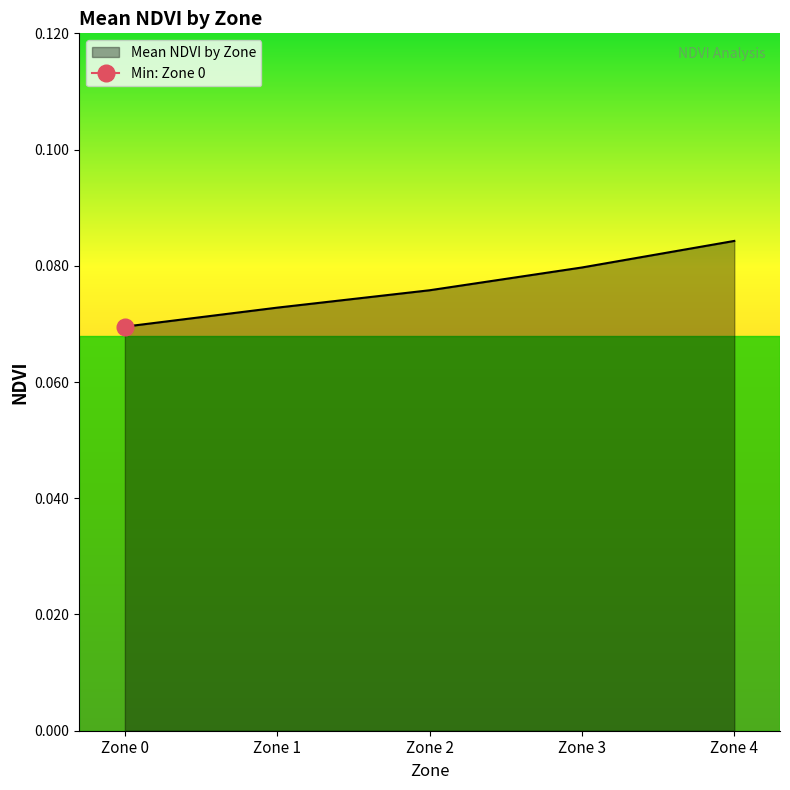

At which label does Mean NDVI by Zone reach its minimum?

Zone 0